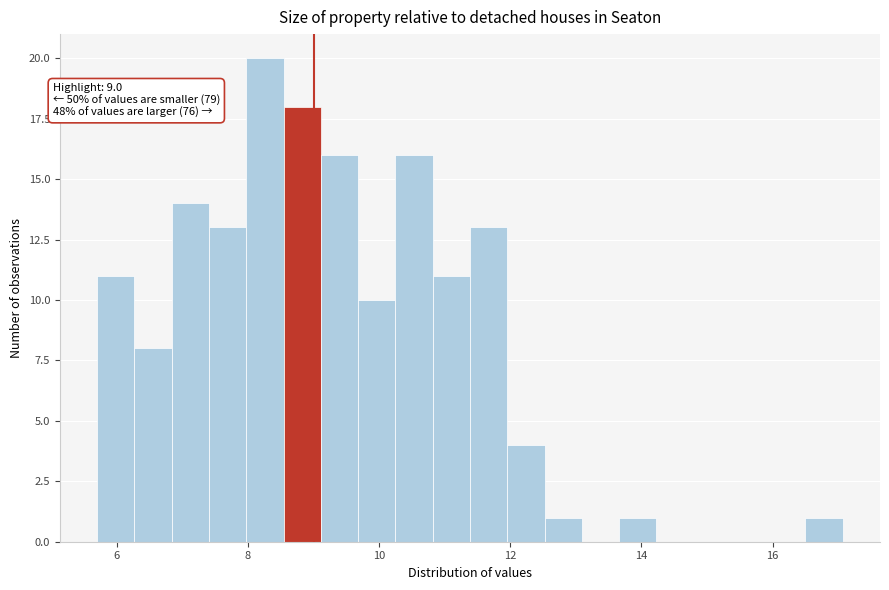

Around what value on the x-axis is the tallest bar? Give the approximate position of its centre, as read against the axis.

8.2